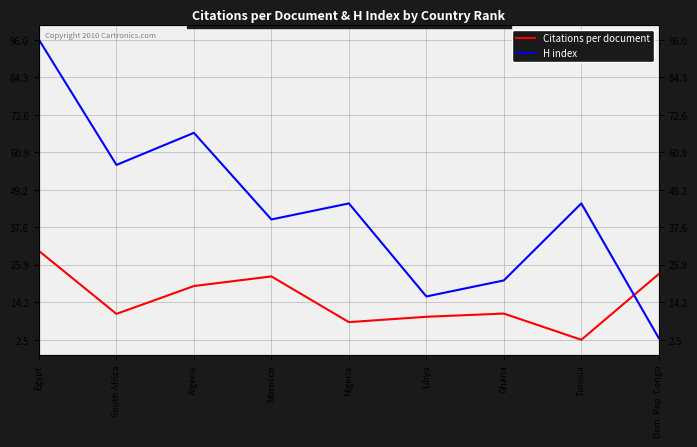

Is it true that H index equals 45.0 at Nigeria?

True